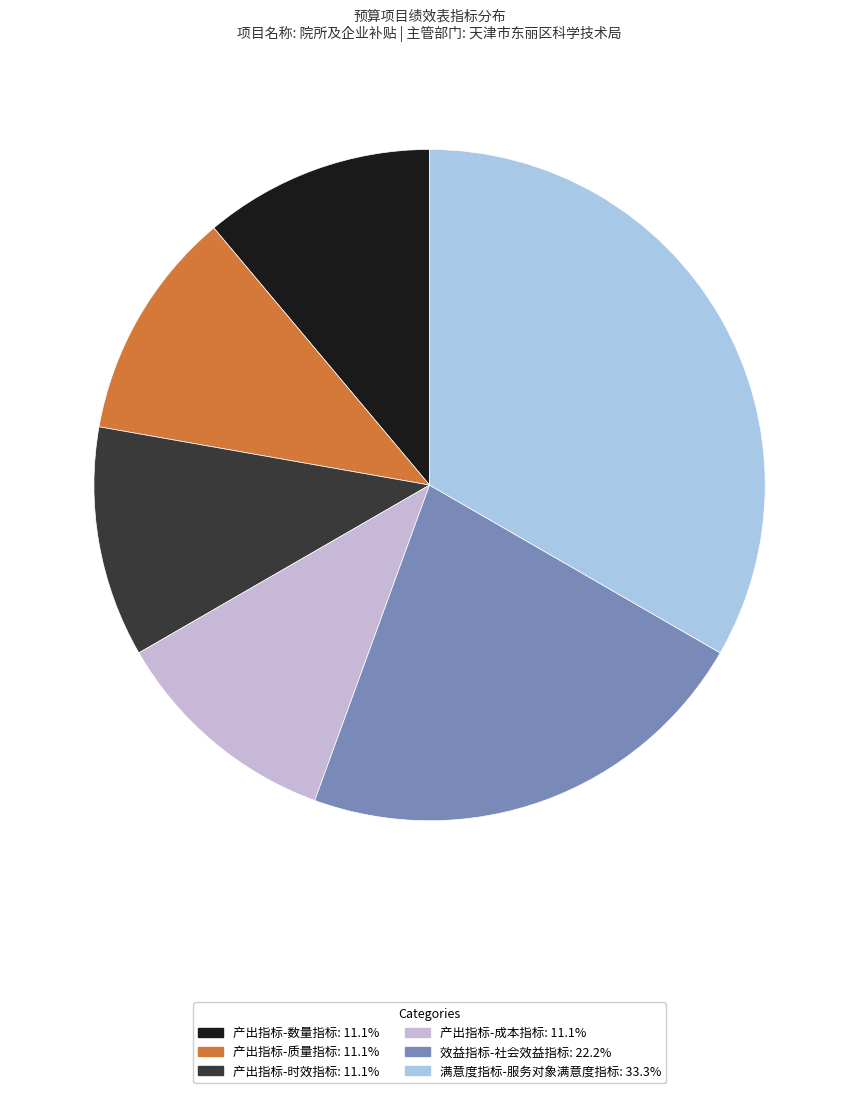

How many slices are in this pie chart?

6